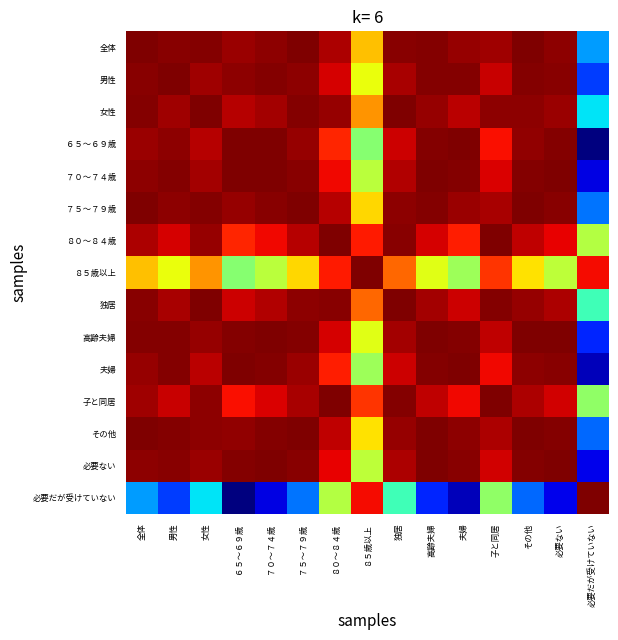

Which series has the largest total across all categories?

独居